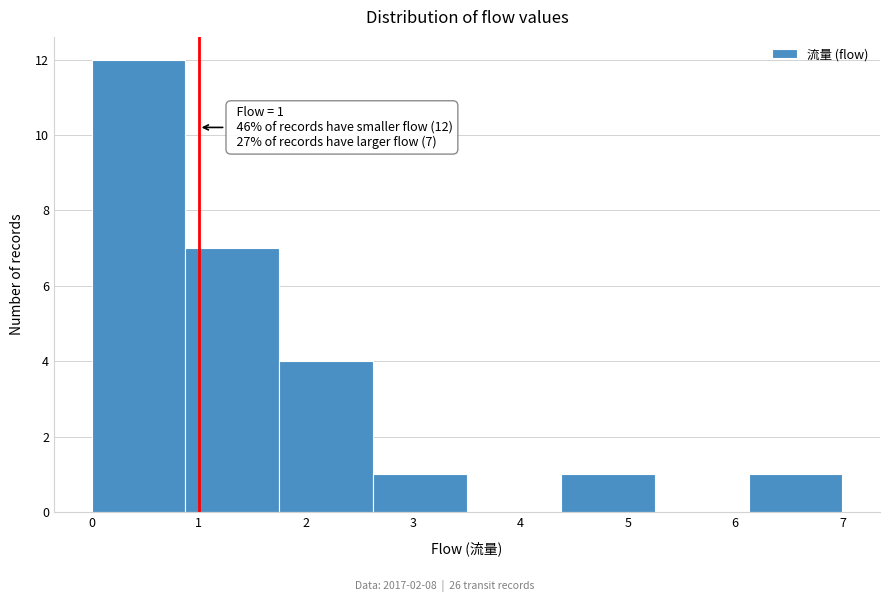

Over which range of the x-axis is the bar tallest?

0.0 to 0.9